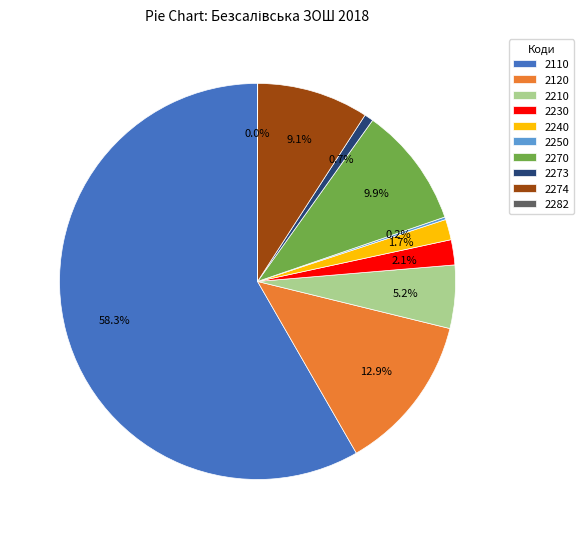

What is the largest slice in the pie chart?

2110